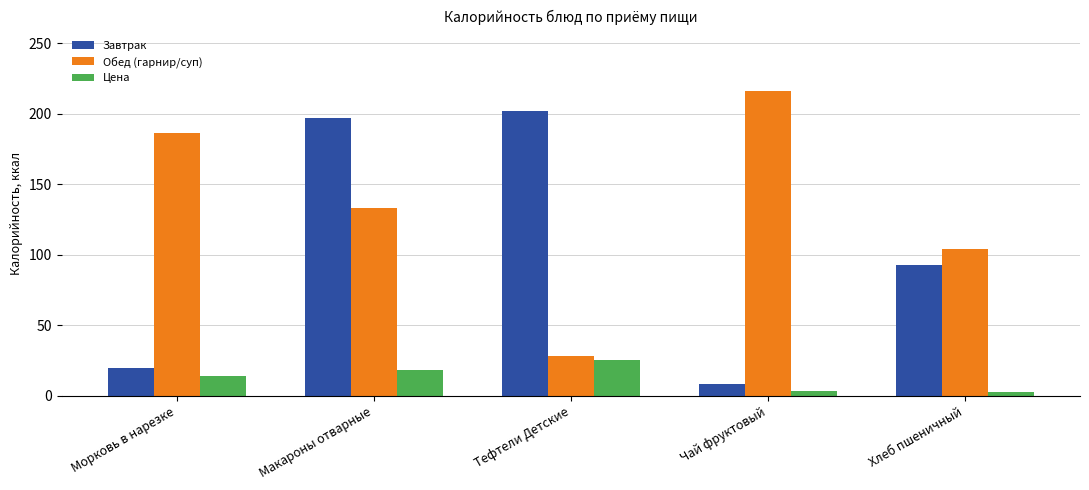

What is the label of the 1st bar from the right?

Хлеб пшеничный